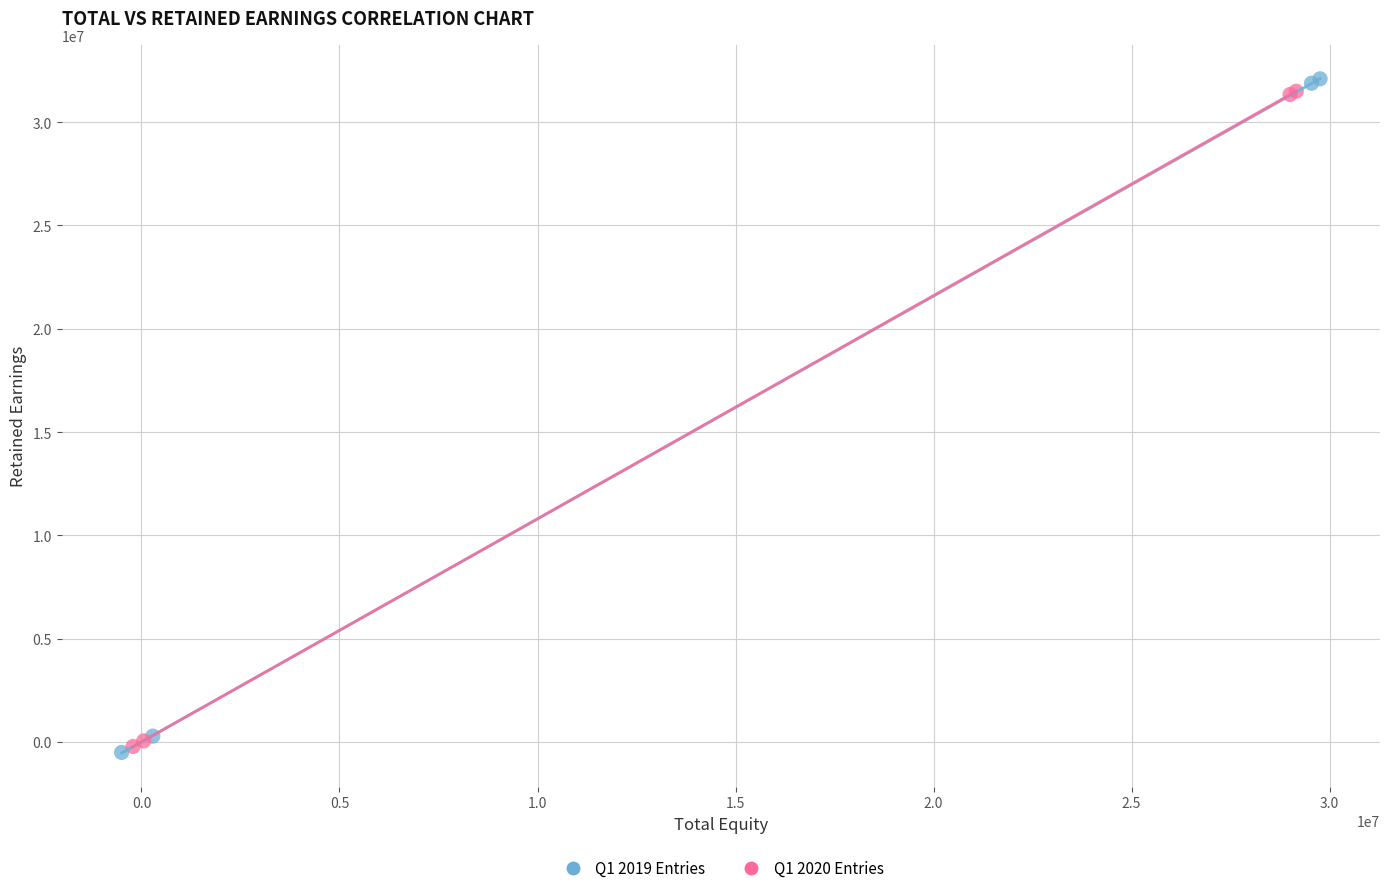

Which series has the widest spread of Y values?

Q1 2019 Entries